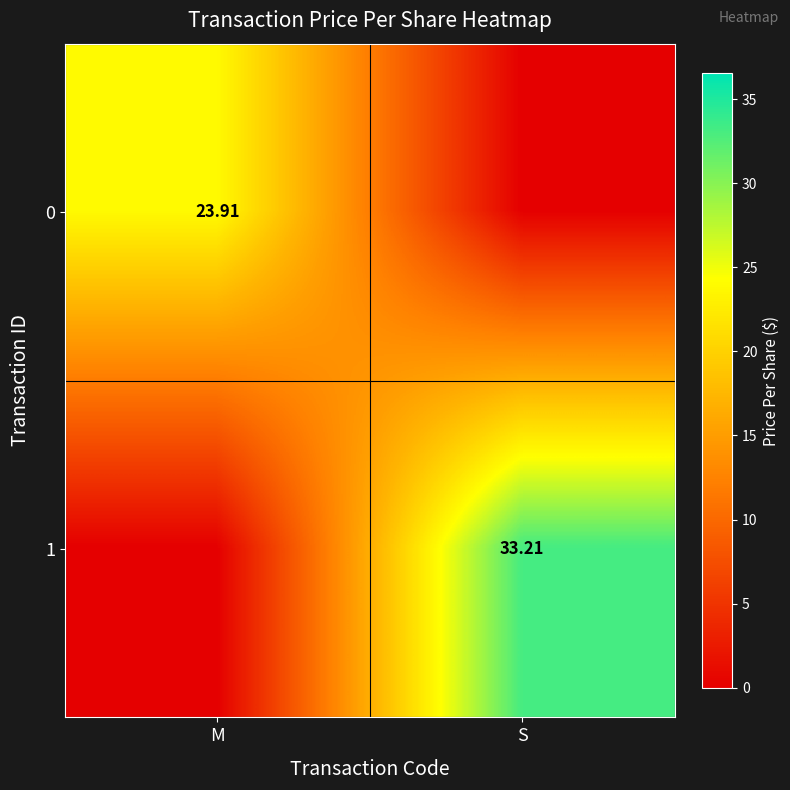

At which label does 1 reach its peak?

S